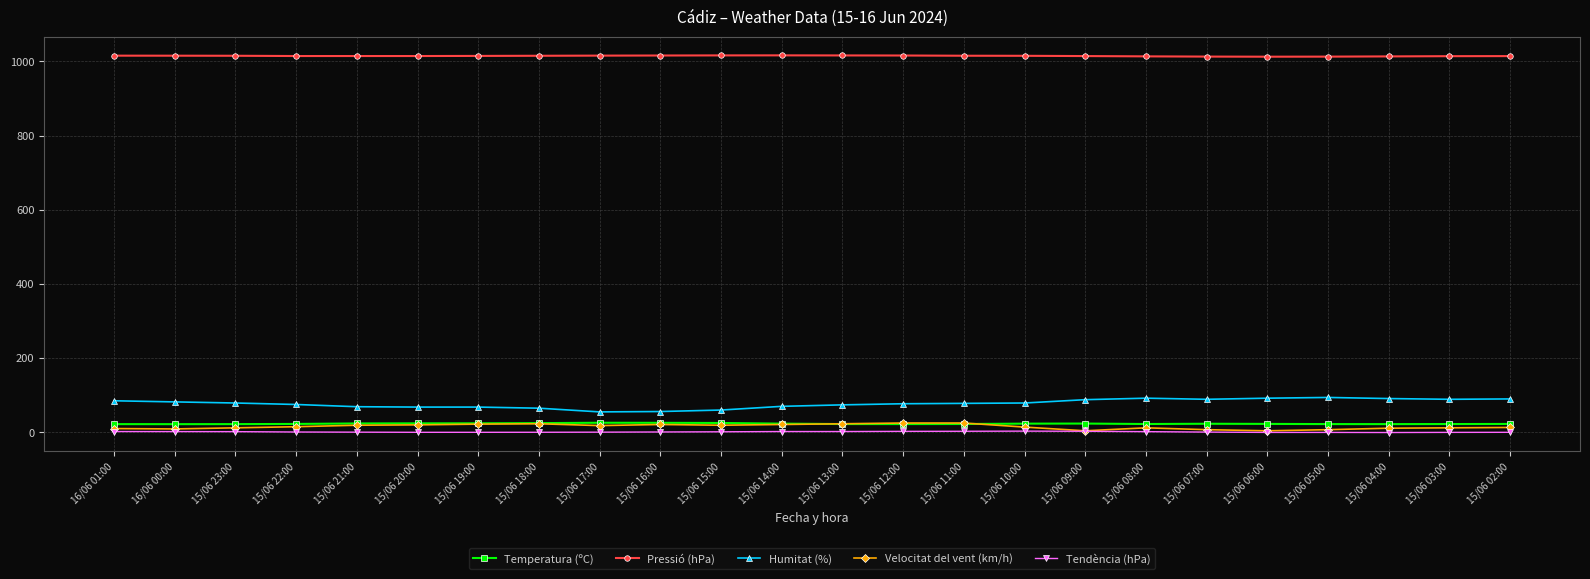

What is the maximum value shown in the chart?

1016.4